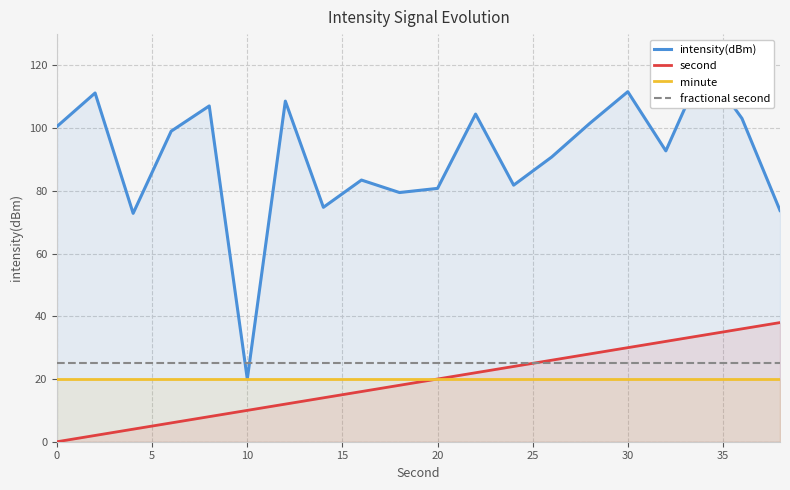

Does the chart have visible grid lines?

Yes